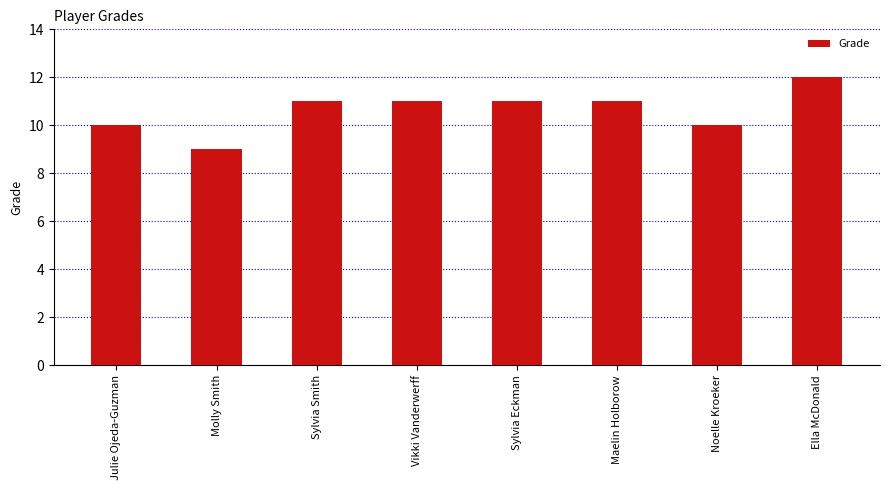

Count the values in the range 10 to 11.

6